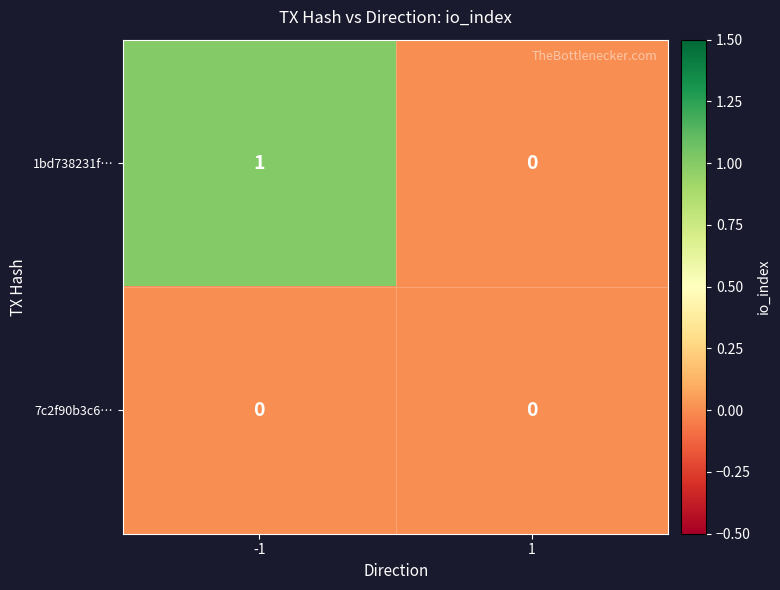

Which series changed the most between -1 and 1?

1bd738231f…